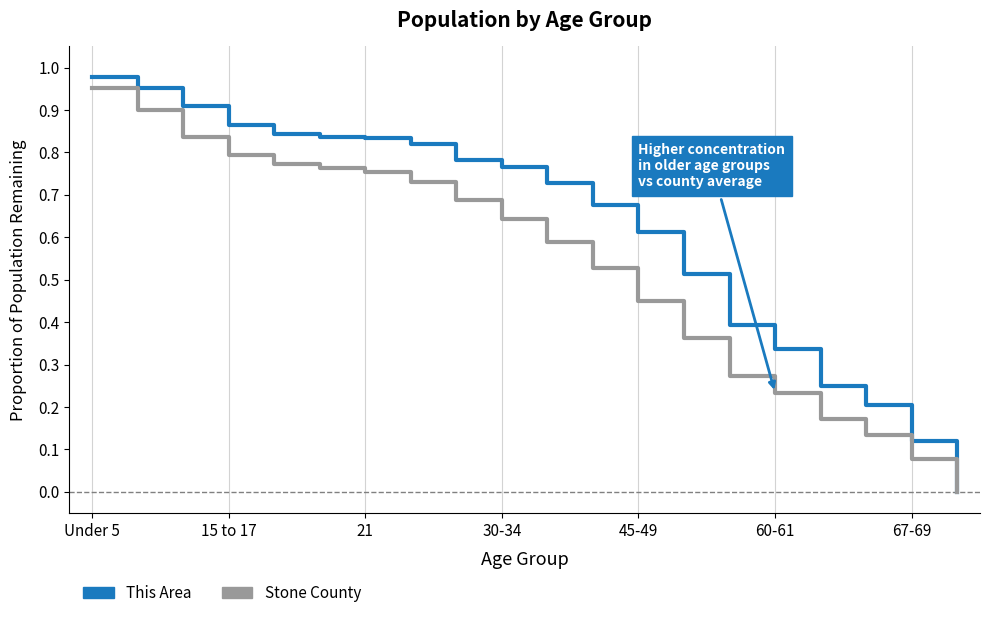

How many values in This Area are above zero?

19